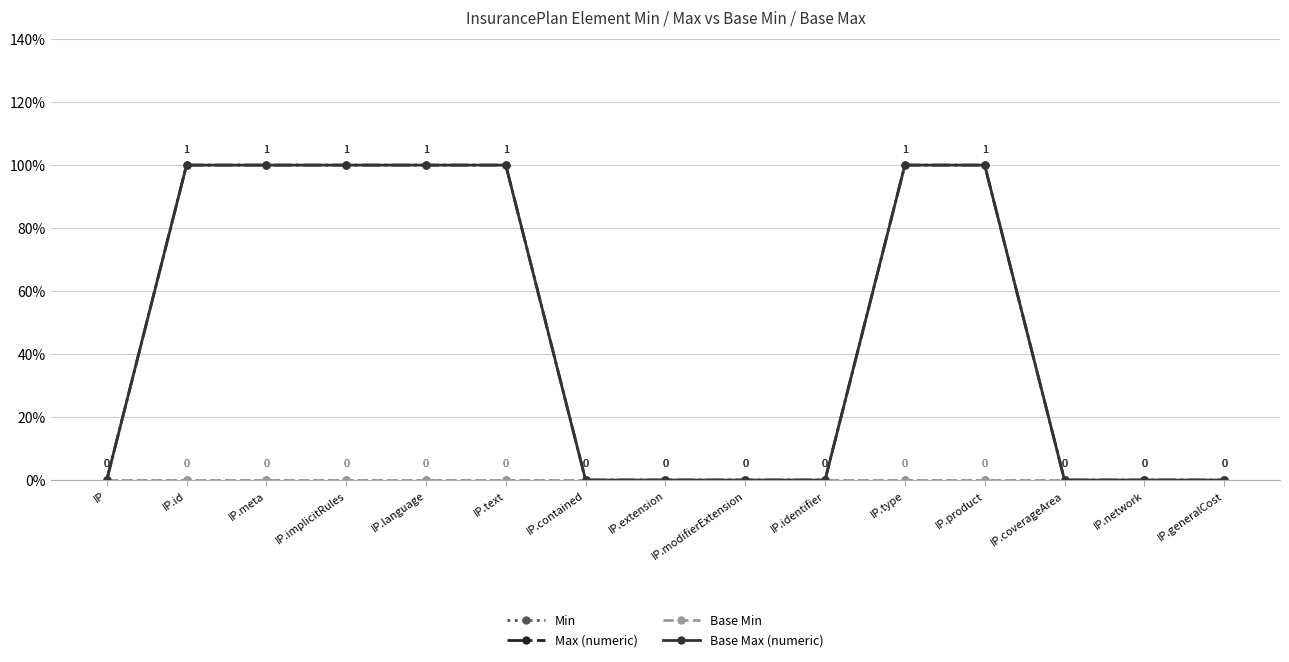

Which has a higher value, IP.meta or IP.text?

IP.meta